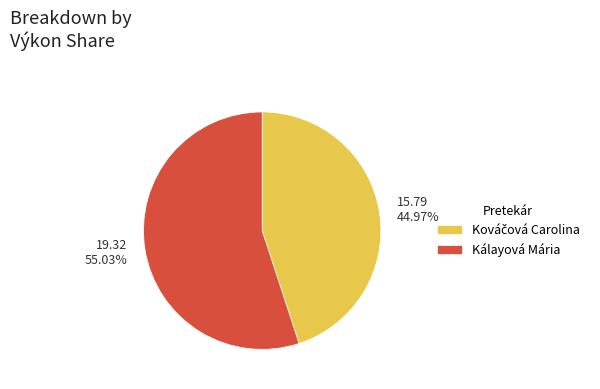

What is the largest slice in the pie chart?

Kálayová Mária